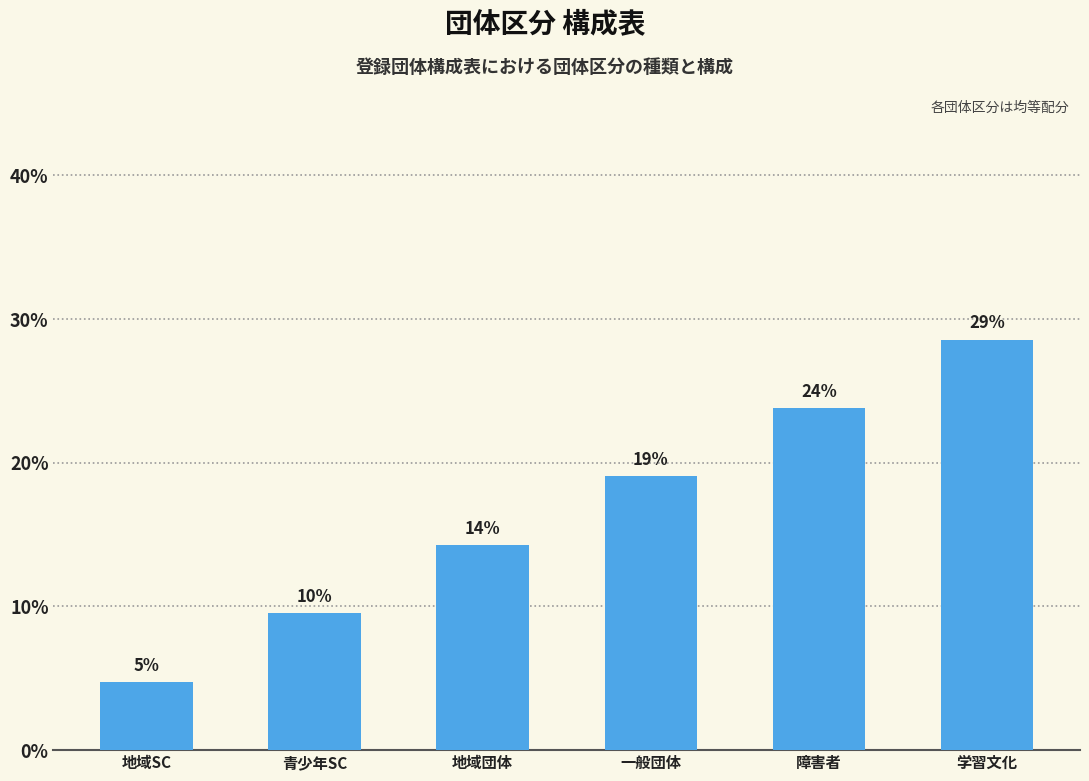

How many bars are there in total?

6